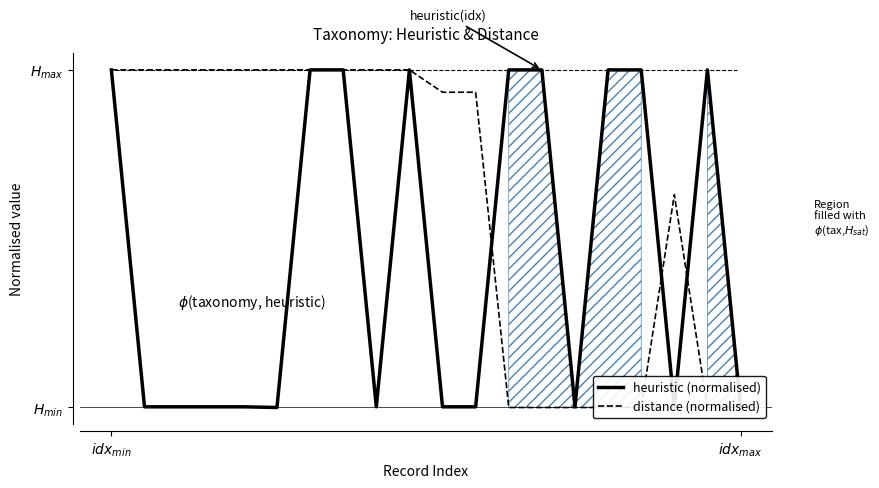

At how many categories does at least one series exceed 0?

20